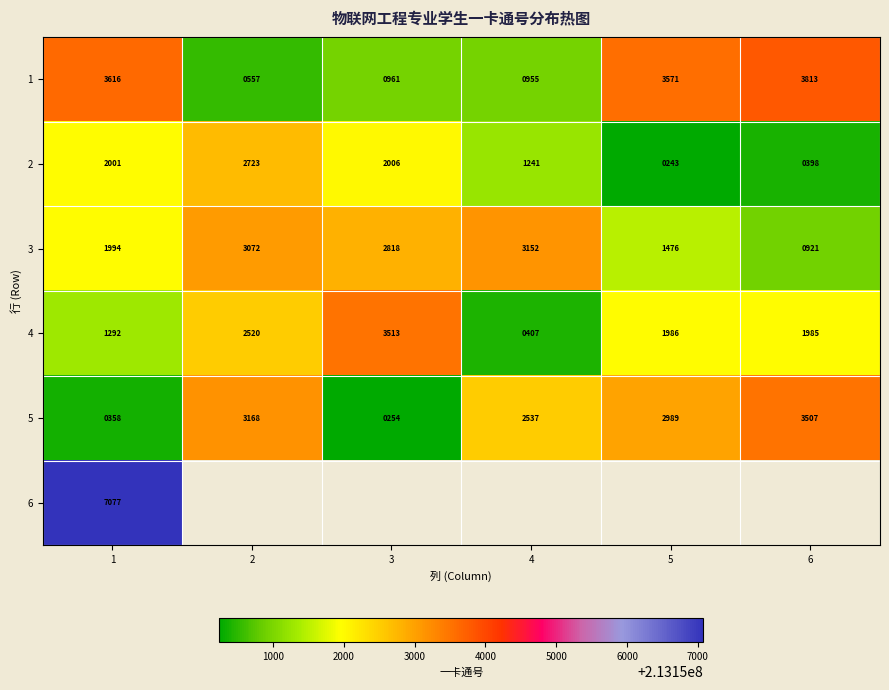

Read the 3 value at 6, to the nearest 10.

920